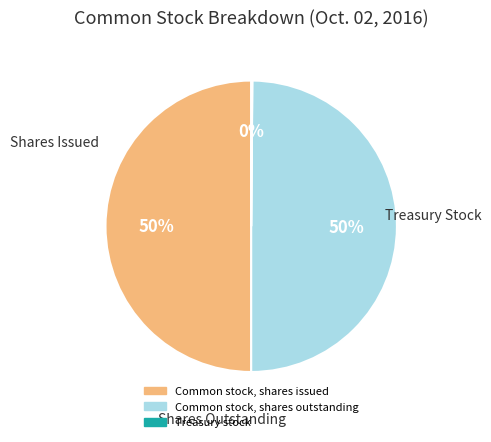

The Common stock, shares issued slice represents 50% of the pie. True or false?

True